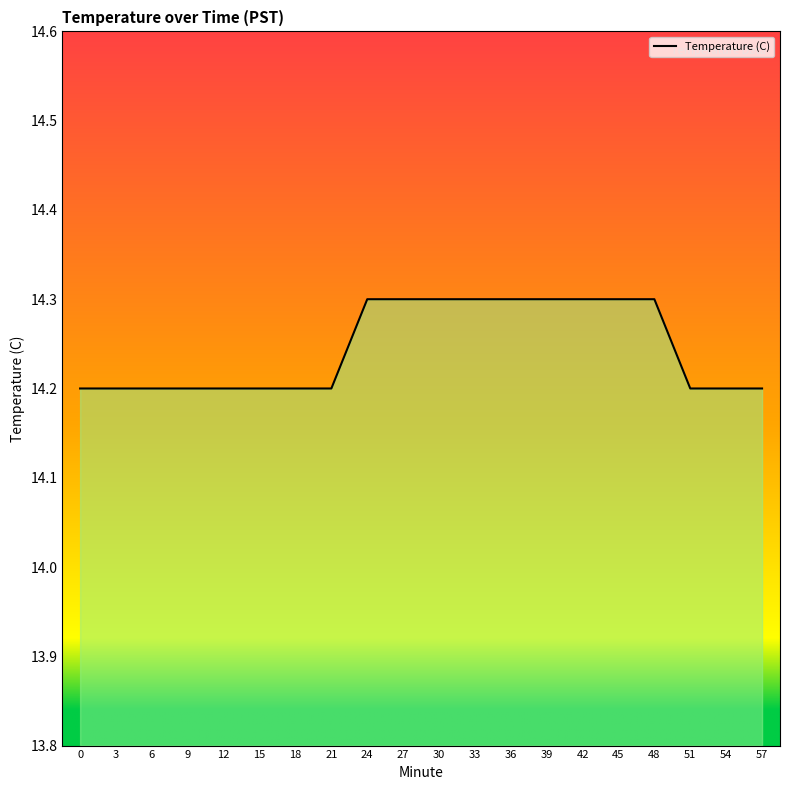

What is the change in value from 18 to 36?

+0.1